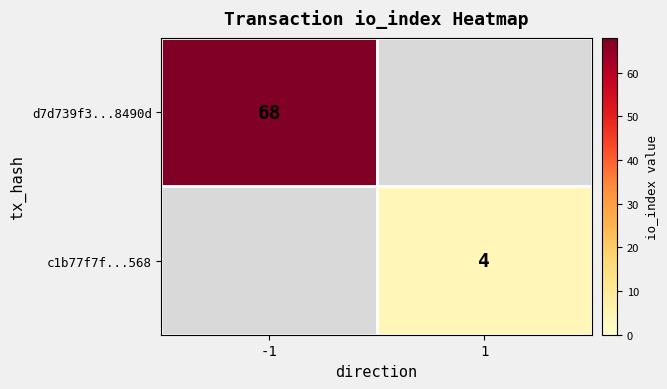

The c1b77f7f...568 series shows 1 at 1. True or false?

False